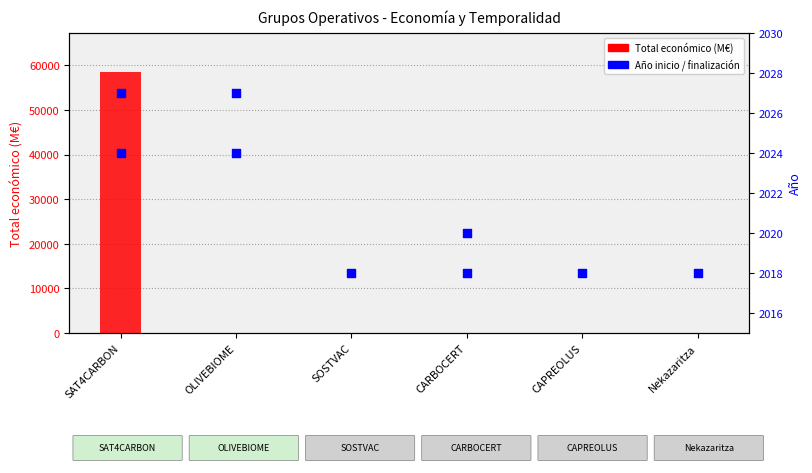

Which series has the largest Y range (max minus min)?

Total económico